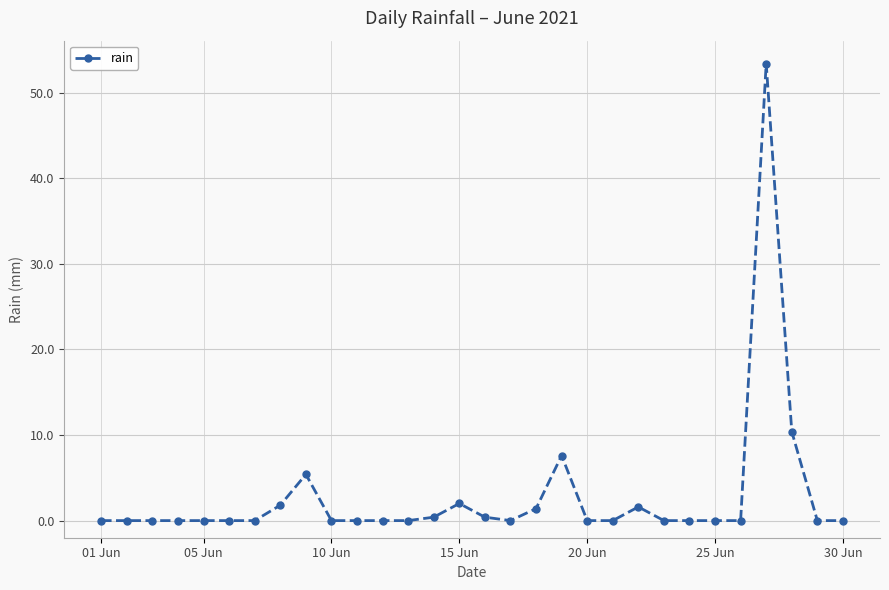

What is the sum of all values?

84.4